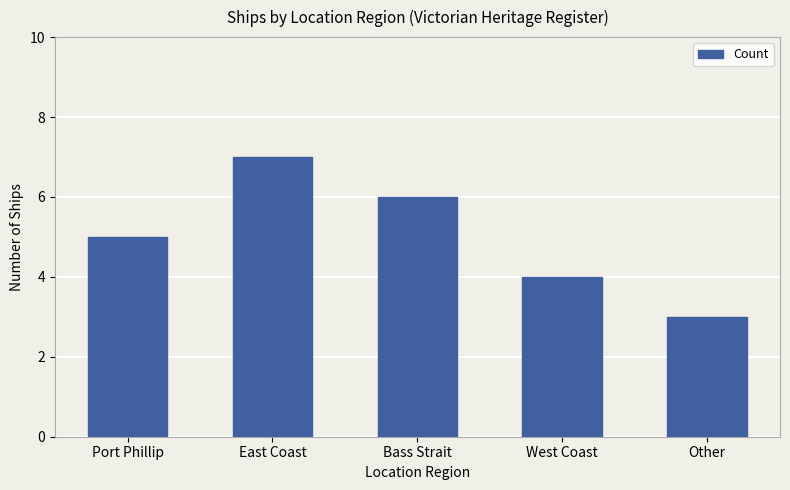

What is the sum of the values at West Coast and Port Phillip?

9